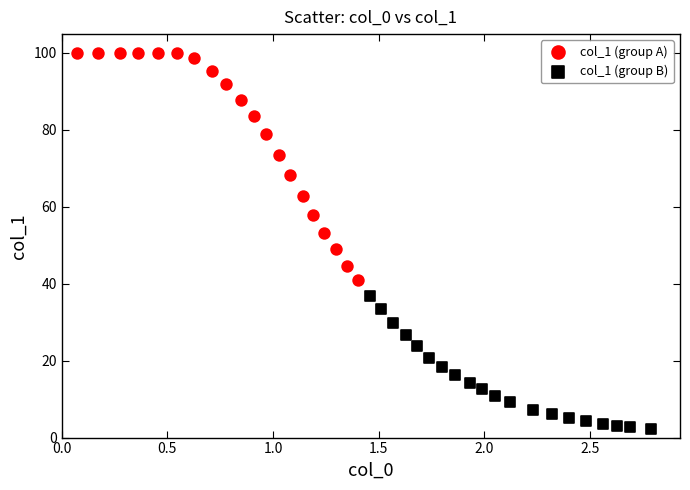

Which series reaches the maximum Y coordinate?

col_1 (group A)